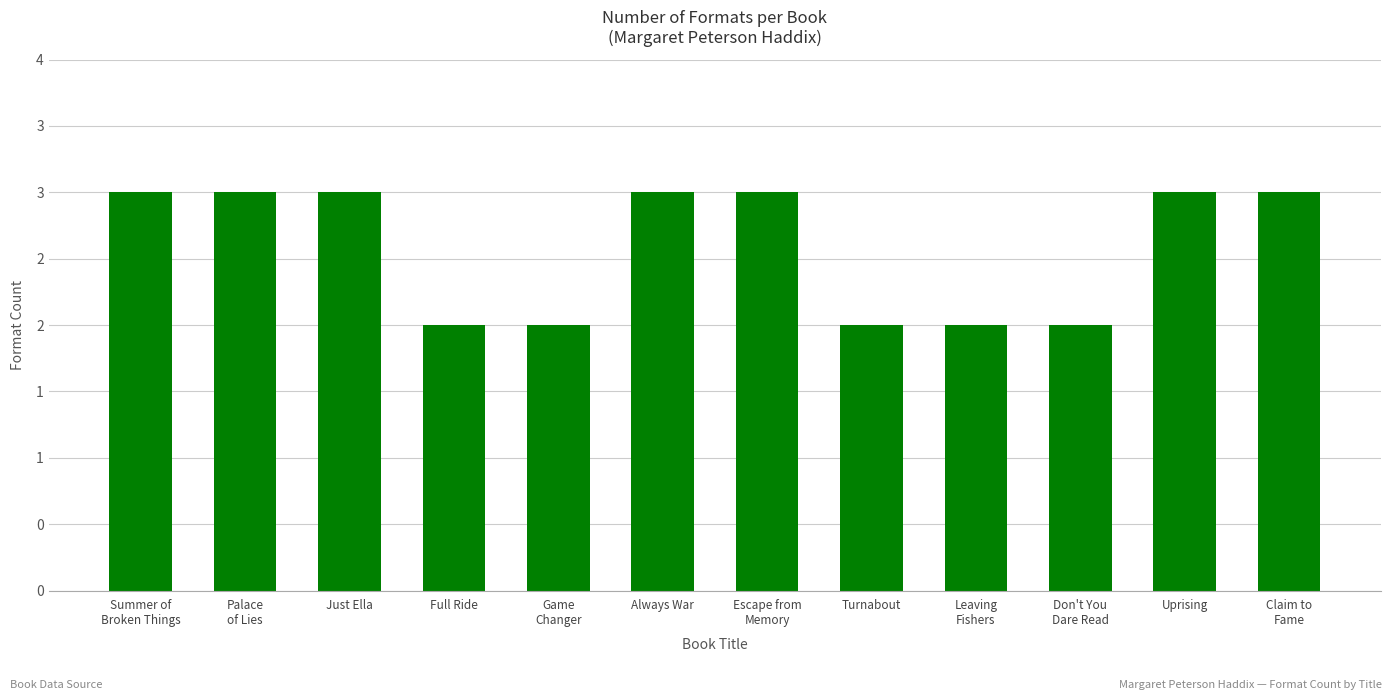

What is the minimum value shown in the chart?

2